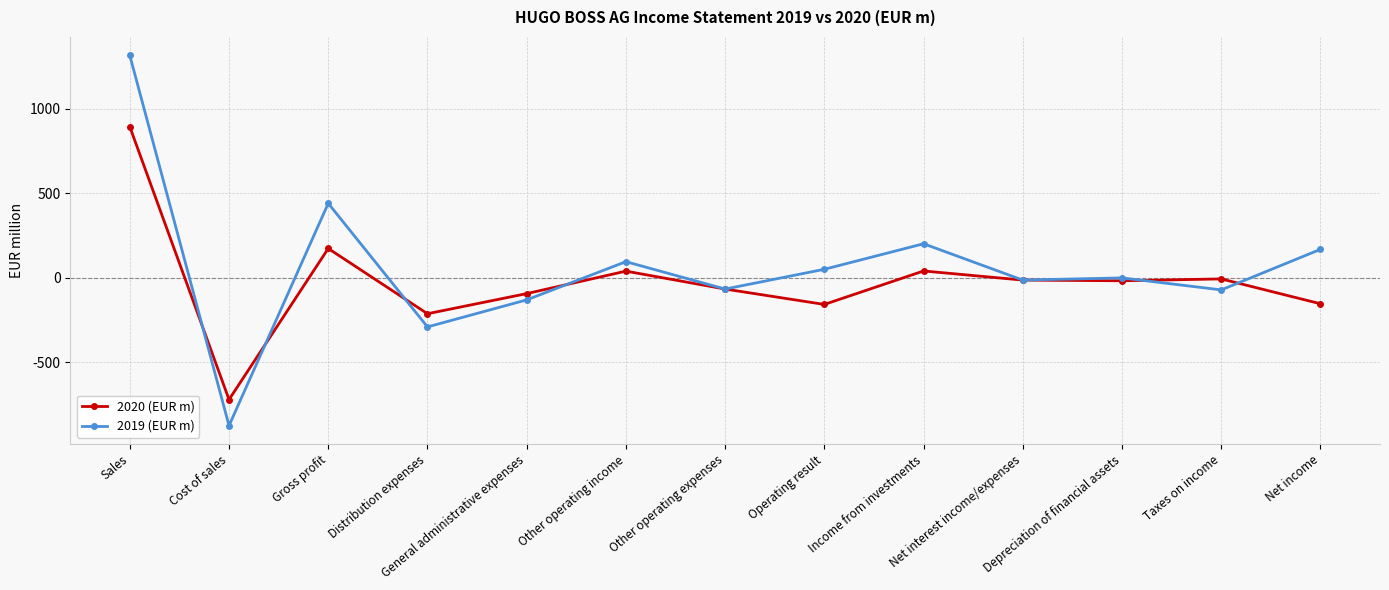

How many data points does each series have?

13